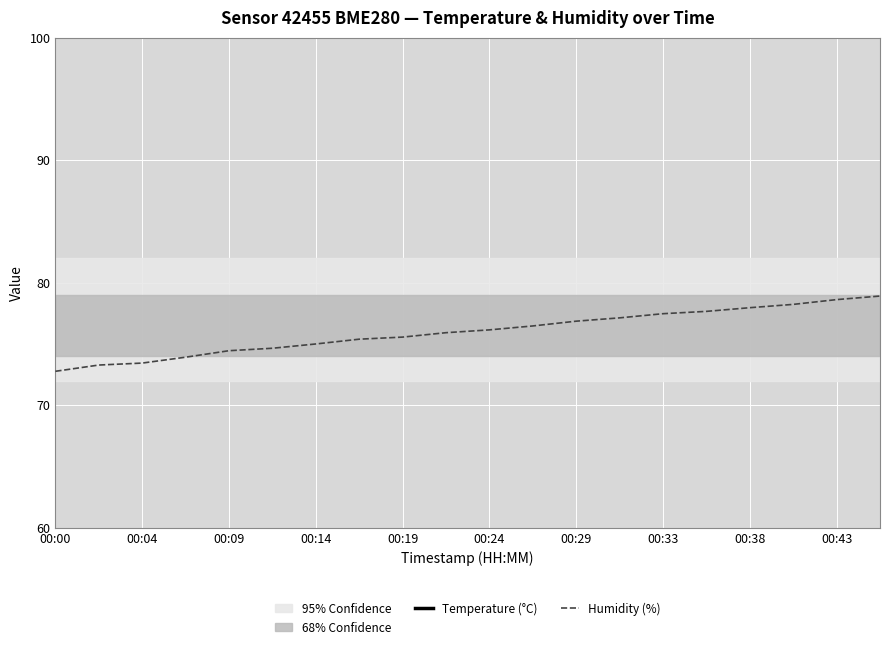

Is it true that Humidity (%) equals 76.9 at 00:29?

True